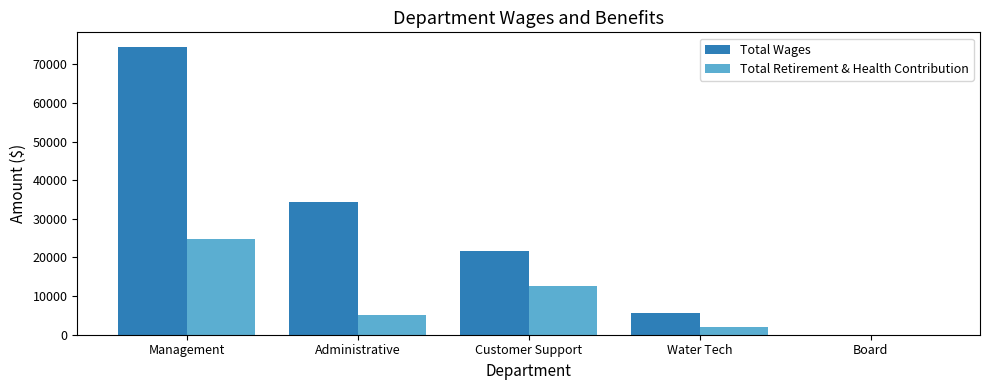

What are all the series names shown in the legend?

Total Wages, Total Retirement & Health Contribution